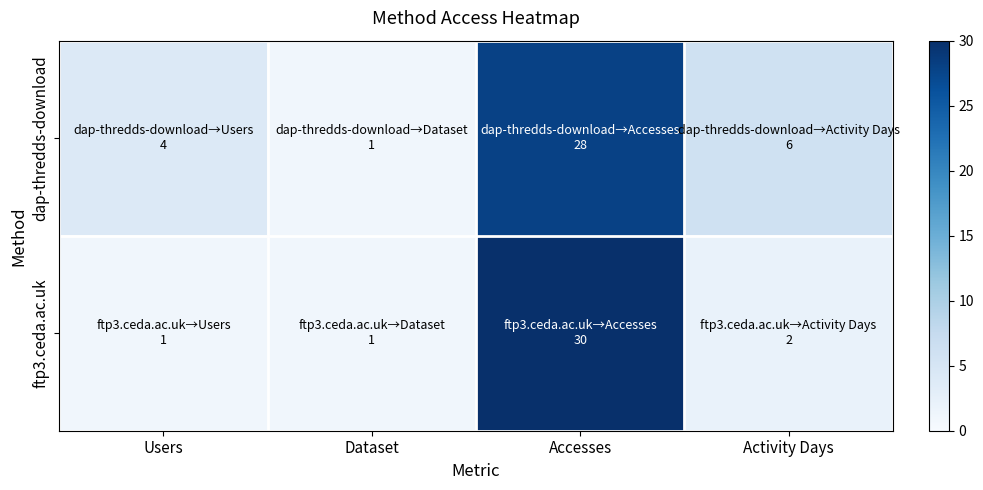

What is the total value across all series at Activity Days?

8